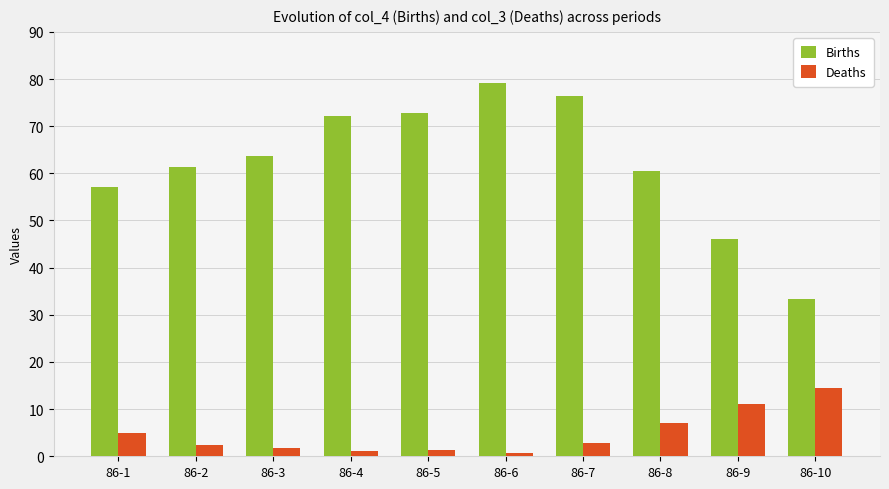

What is the average value of the Deaths series?

4.8